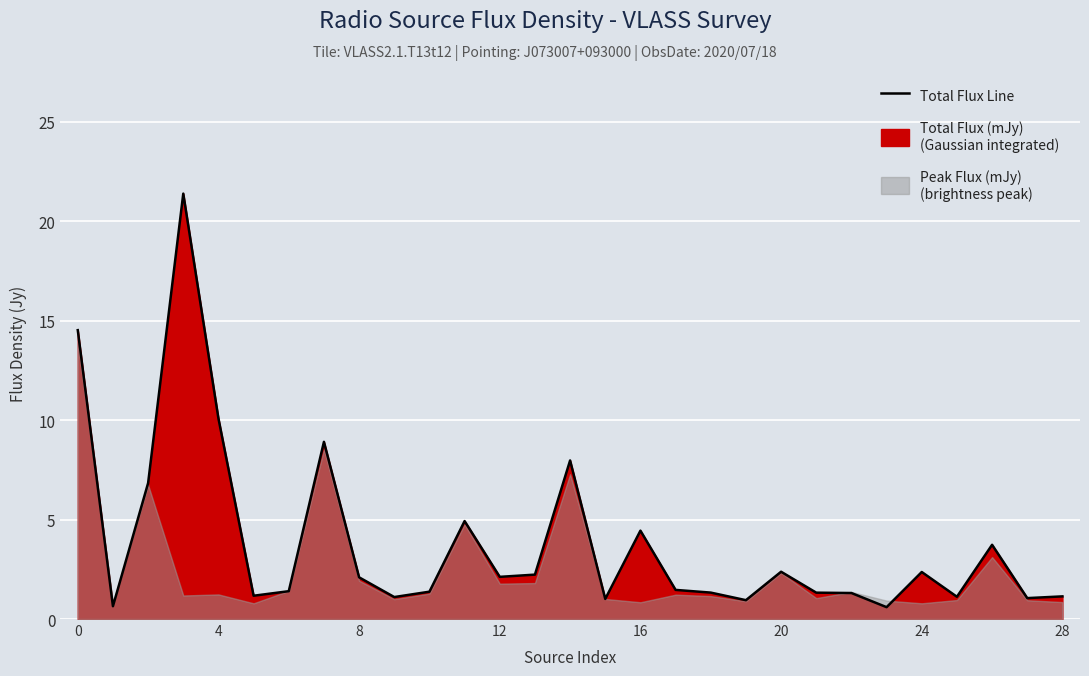

Is it true that the value at 25 is 2.0?

False